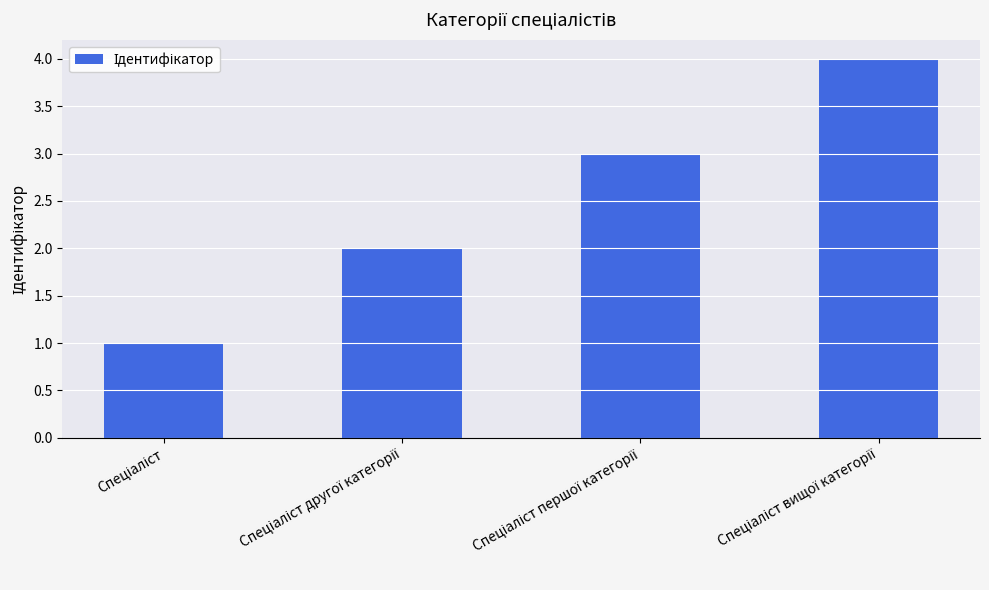

What is the minimum value shown in the chart?

1